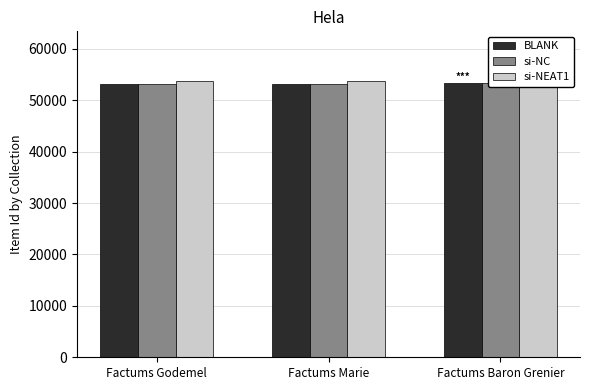

Between Factums Marie and Factums Baron Grenier, which is larger?

Factums Baron Grenier